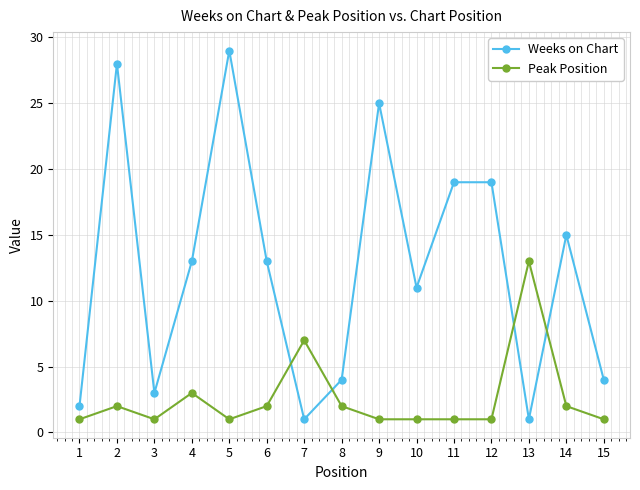

Where is the first local maximum for Peak Position?

2